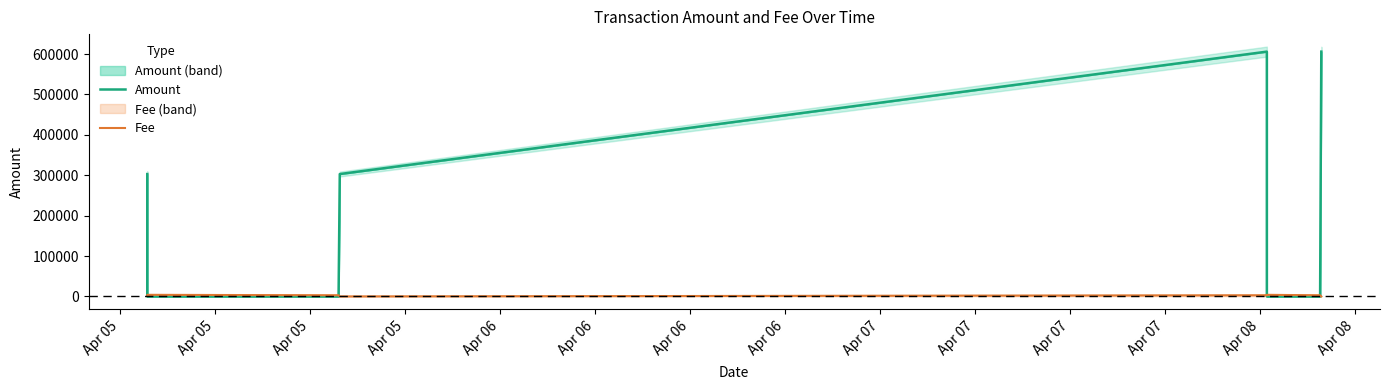

What is the maximum value shown in the chart?

606000.1